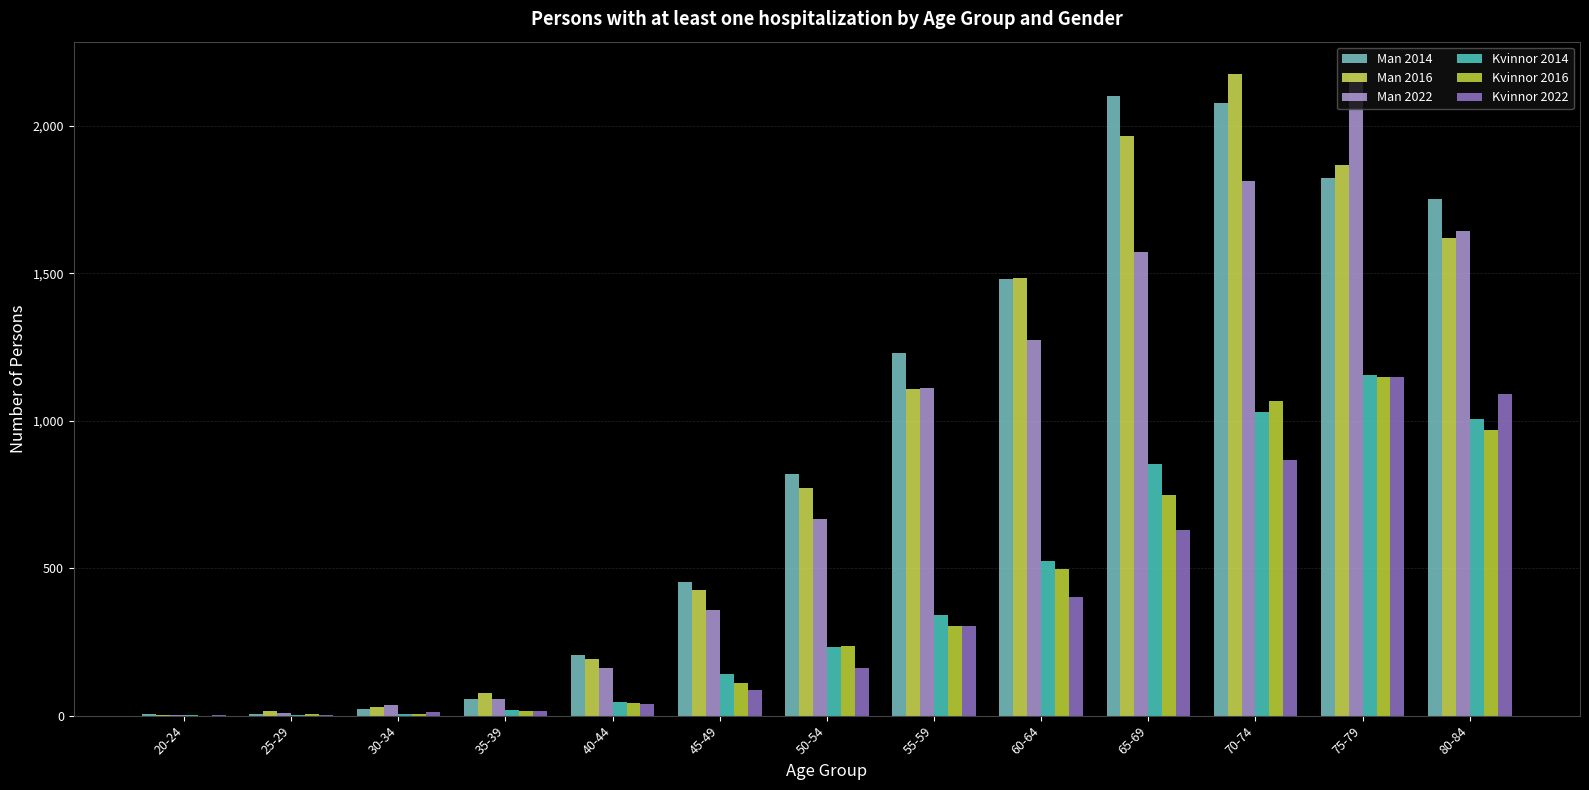

How many groups of bars are there?

13